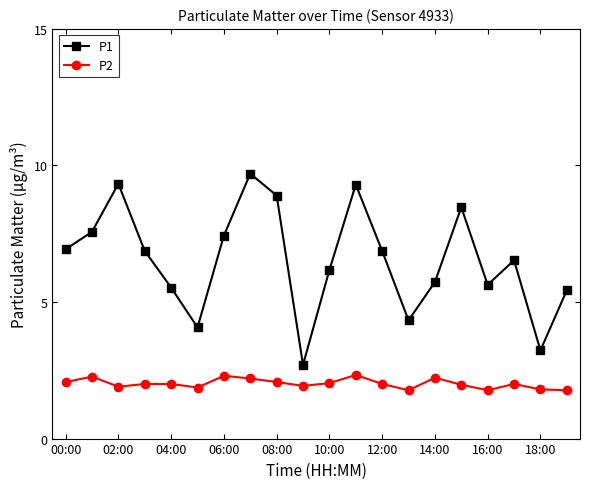

What is the difference between the second highest and minimum values in the P2 series?

0.5